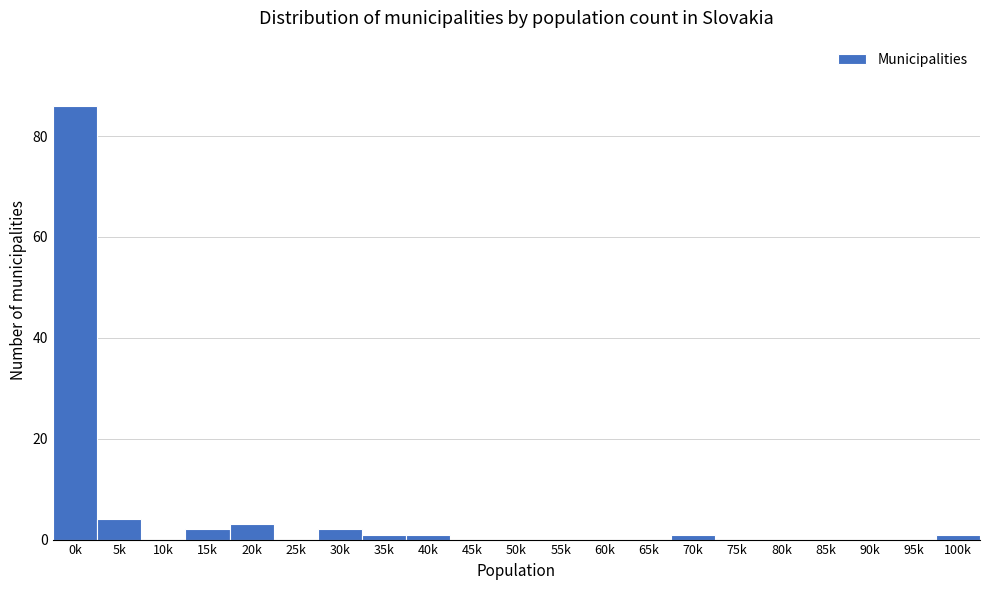

Reading right to left, transcribe all the data shown in this chart.

100k=1	95k=0	90k=0	85k=0	80k=0	75k=0	70k=1	65k=0	60k=0	55k=0	50k=0	45k=0	40k=1	35k=1	30k=2	25k=0	20k=3	15k=2	10k=0	5k=4	0k=86